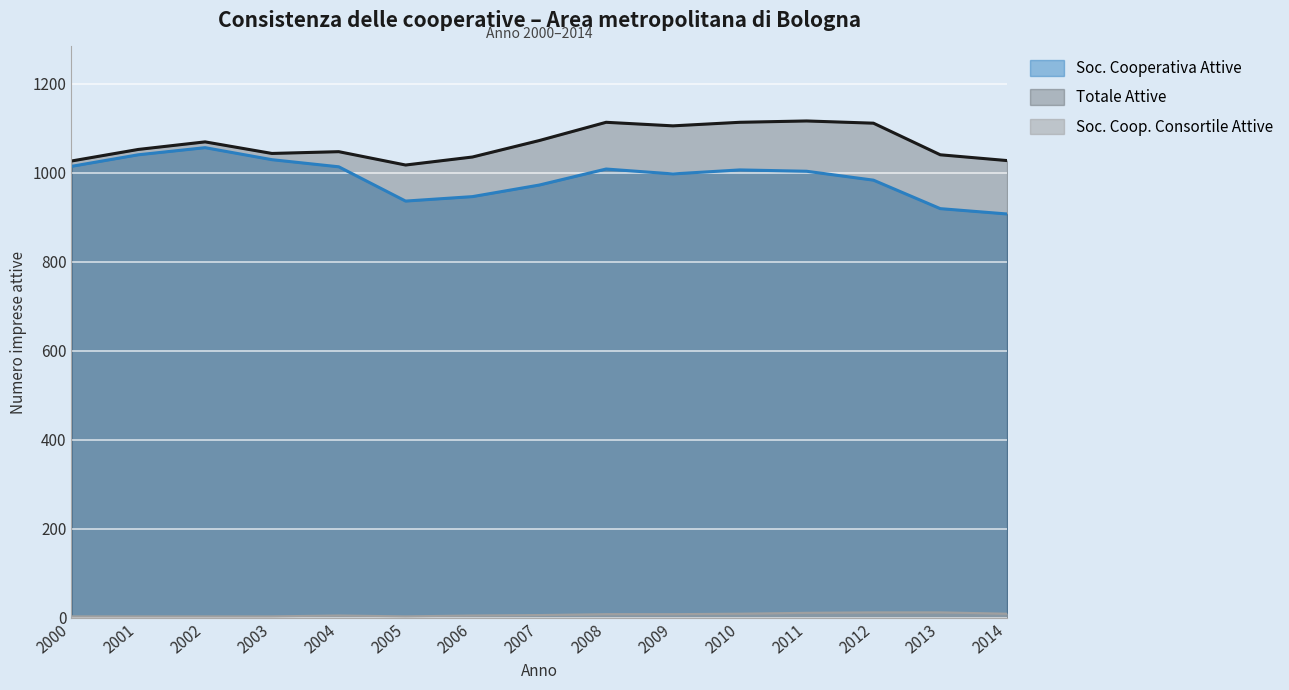

Which series has the largest total across all categories?

Totale Attive